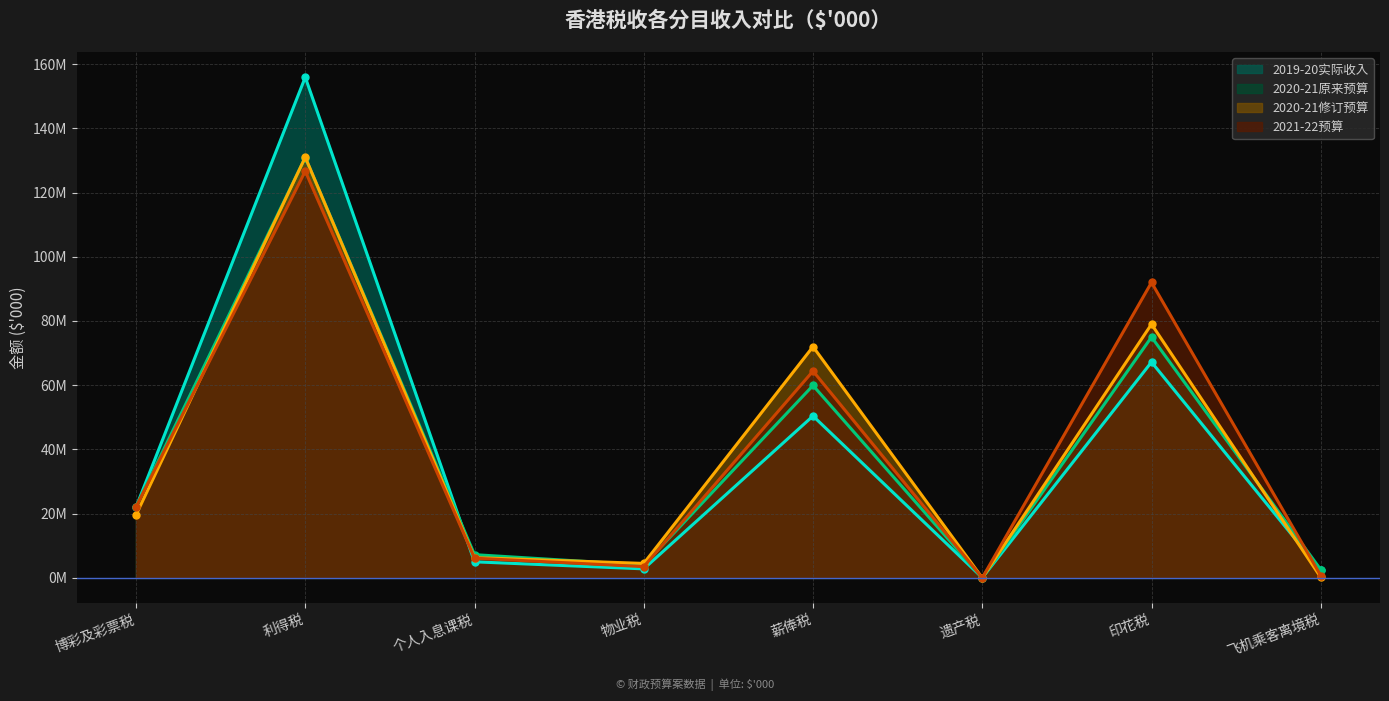

True or false: 2020-21修订预算 and 2019-20实际收入 intersect in this chart.

True